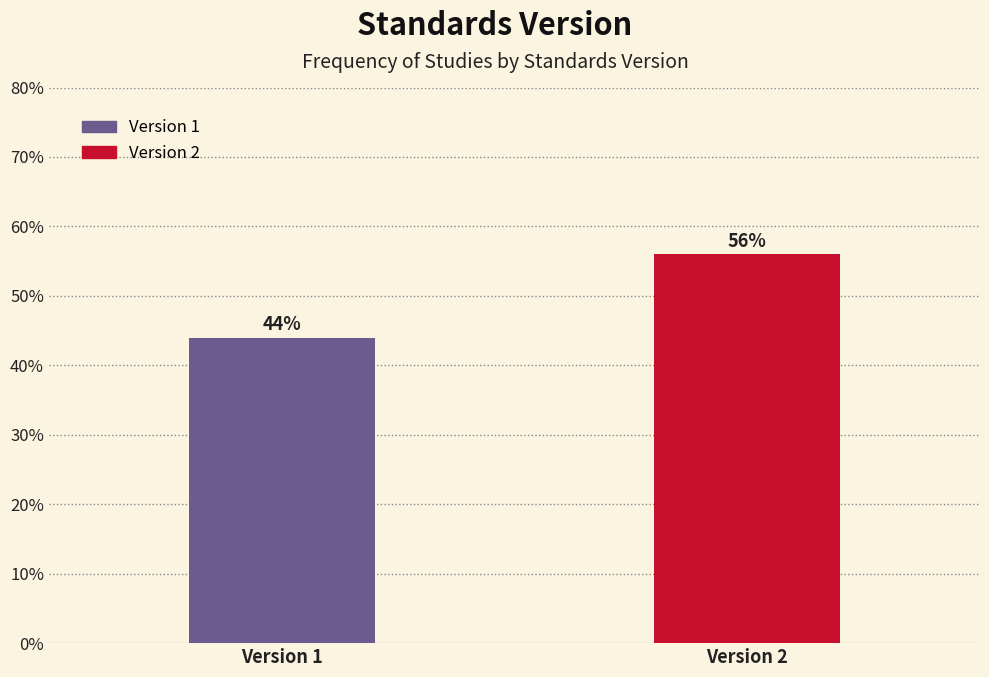

Reading left to right, list all the values displayed in this chart.

44.0	56.0